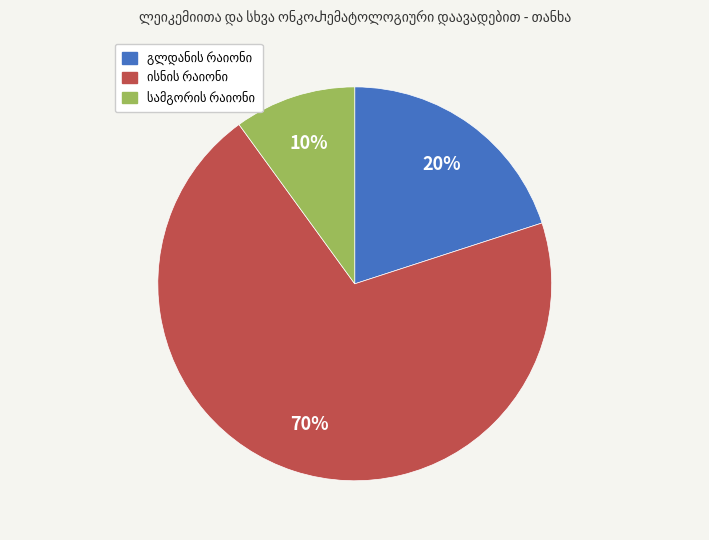

To the nearest percent, what is the difference between the largest and smallest slice percentages?

60%